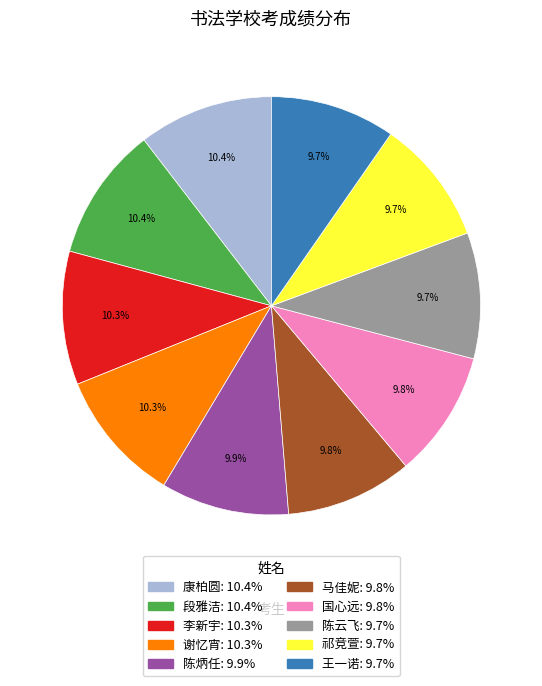

Does 国心远 account for over 50% of the chart?

No